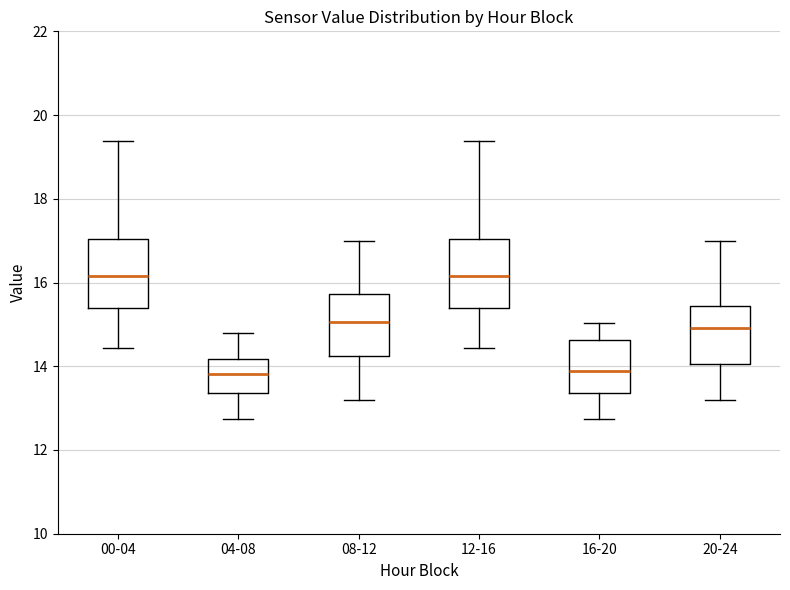

Where does the lower whisker of the box for 04-08 end on the y-axis? The values are not printed on the chart, so give them approximately, as read against the axis.

12.8